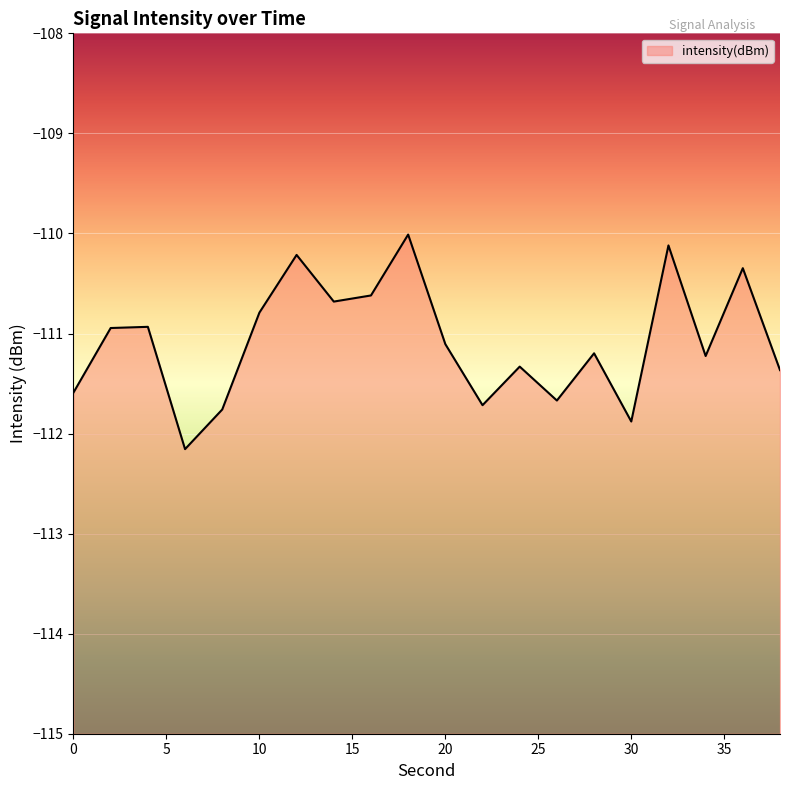

Reading left to right, list all the values displayed in this chart.

0=-111.6	2=-110.9	4=-110.9	6=-112.2	8=-111.8	10=-110.8	12=-110.2	14=-110.7	16=-110.6	18=-110.0	20=-111.1	22=-111.7	24=-111.3	26=-111.7	28=-111.2	30=-111.9	32=-110.1	34=-111.2	36=-110.3	38=-111.4